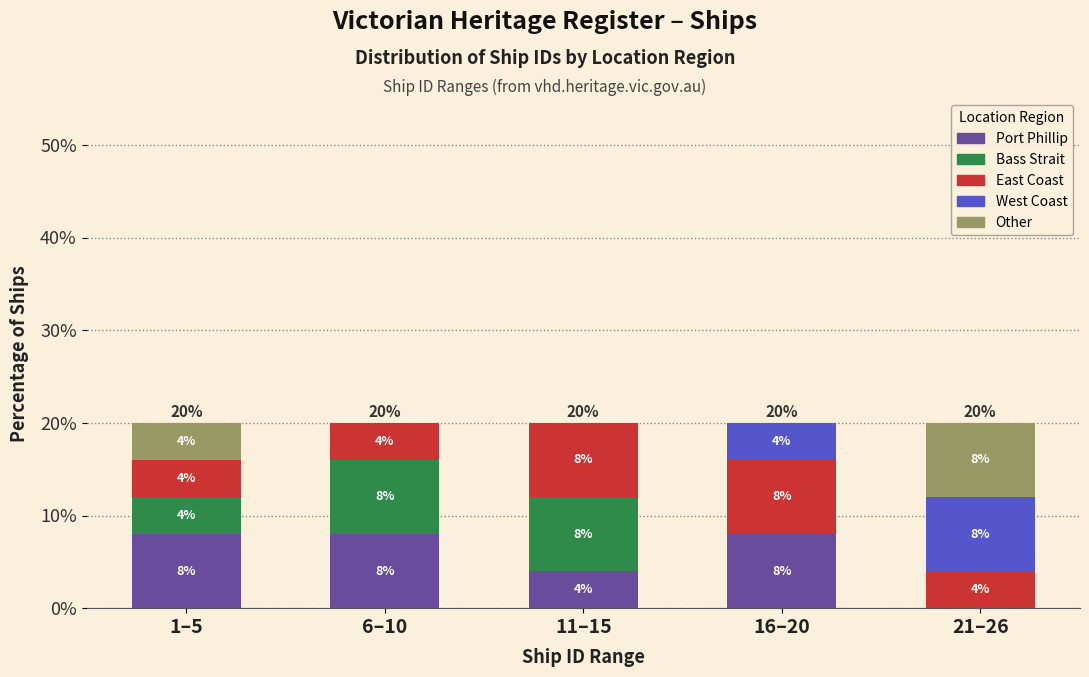

Reading right to left, what are the values for Port Phillip?

21–26=0	16–20=8	11–15=4	6–10=8	1–5=8